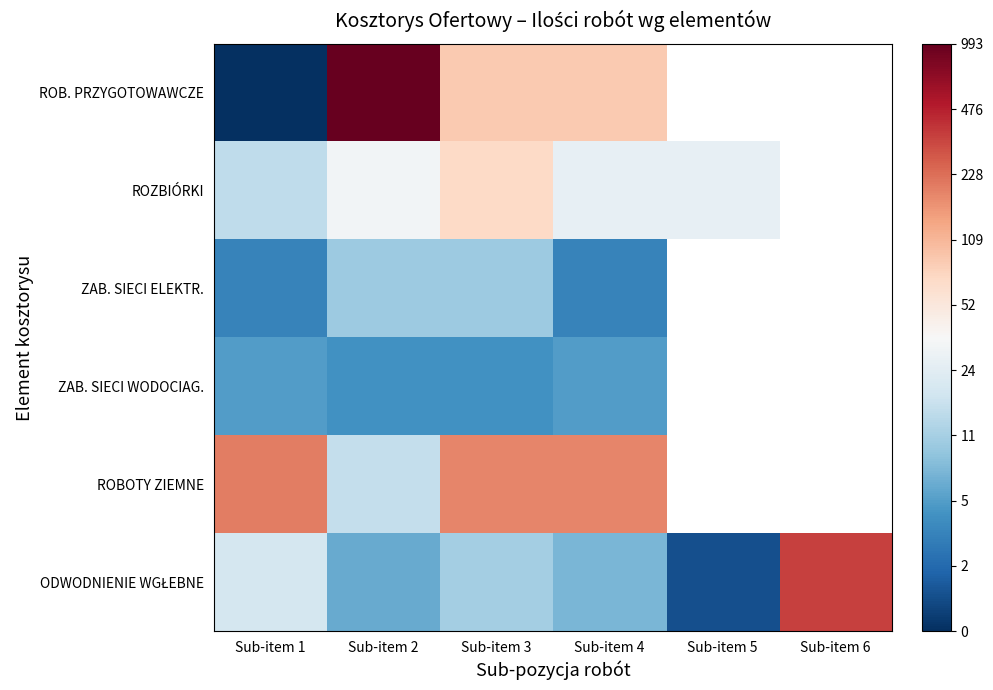

Read the ZAB. SIECI WODOCIAG. value at Sub-item 1.

1.8